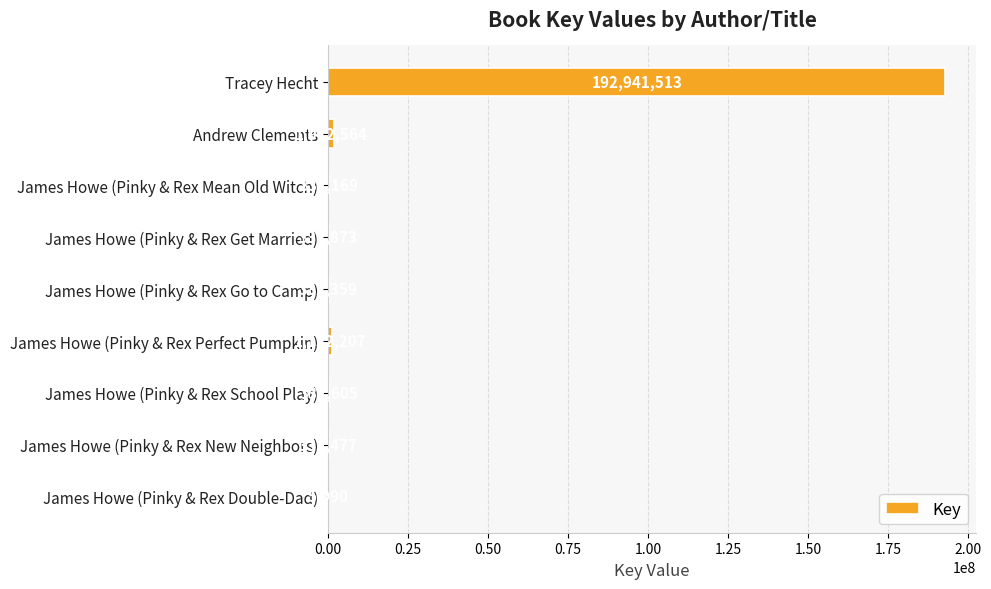

Reading bottom to top, list all the values displayed in this chart.

James Howe (Pinky & Rex Double-Dad)=5990	James Howe (Pinky & Rex New Neighbors)=335477	James Howe (Pinky & Rex School Play)=332605	James Howe (Pinky & Rex Perfect Pumpkin)=1132207	James Howe (Pinky & Rex Go to Camp)=332359	James Howe (Pinky & Rex Get Married)=331873	James Howe (Pinky & Rex Mean Old Witch)=332169	Andrew Clements=1912564	Tracey Hecht=192941513